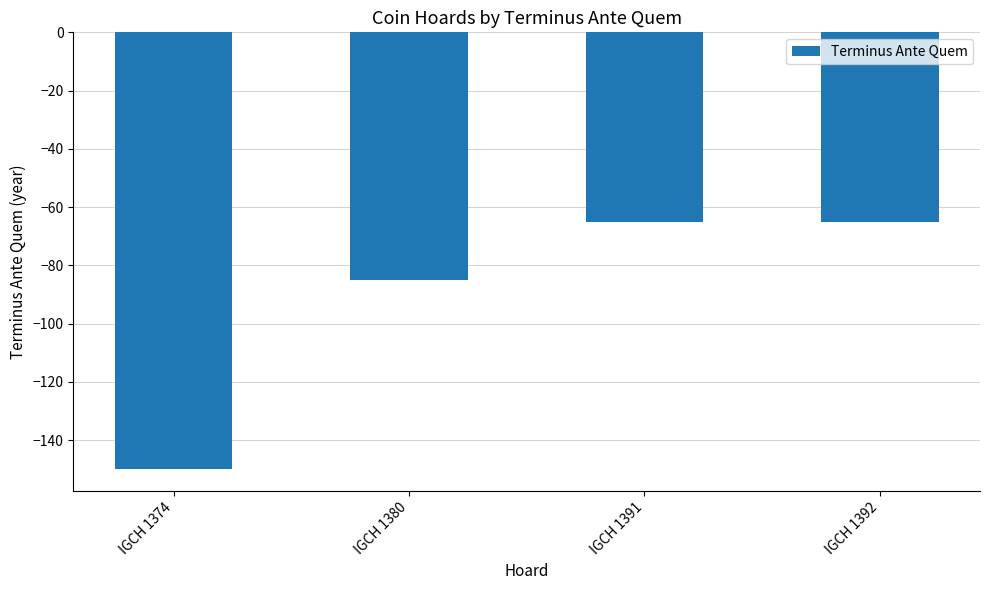

What is the value of the 4th bar from the left?

-65